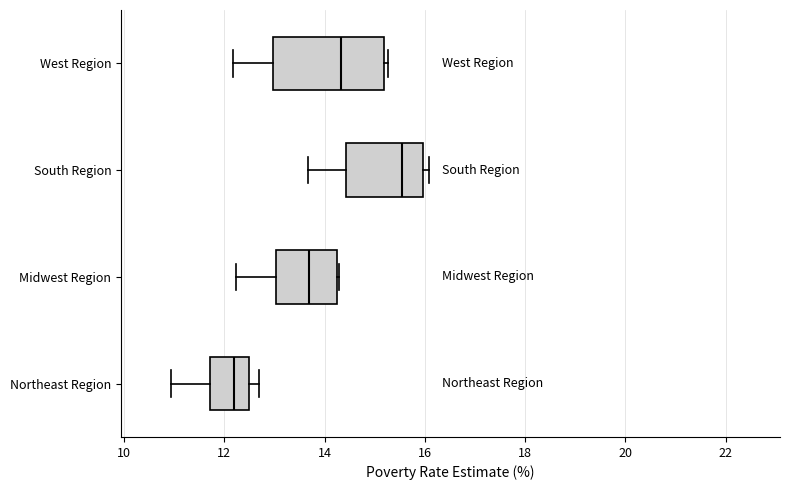

Reading bottom to top, read every box against the x-axis: the position of its median line, the range the box covers, and the ends of its whiskers. The values are not printed on the chart, so give them approximately, as read against the axis.

Northeast Region: median 12.2, box 11.8 to 12.4, whiskers 11.0 to 12.6
Midwest Region: median 13.6, box 13.0 to 14.2, whiskers 12.2 to 14.2
South Region: median 15.6, box 14.4 to 16.0, whiskers 13.6 to 16.0 (just right of the box's right edge)
West Region: median 14.4, box 13.0 to 15.2, whiskers 12.2 to 15.2 (just right of the box's right edge)